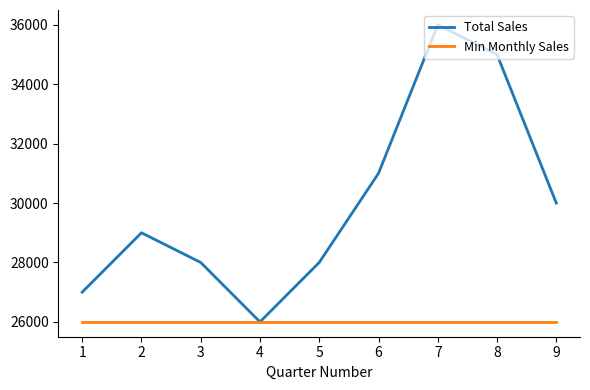

What is the greatest value displayed?

36000